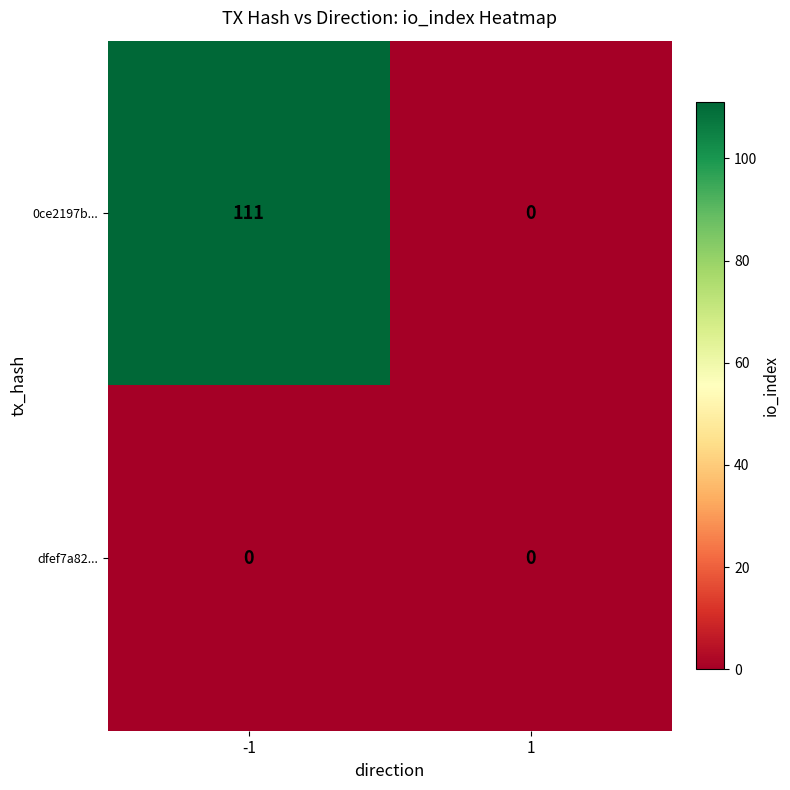

Rank the series at -1 from lowest to highest value.

dfef7a82..., 0ce2197b...